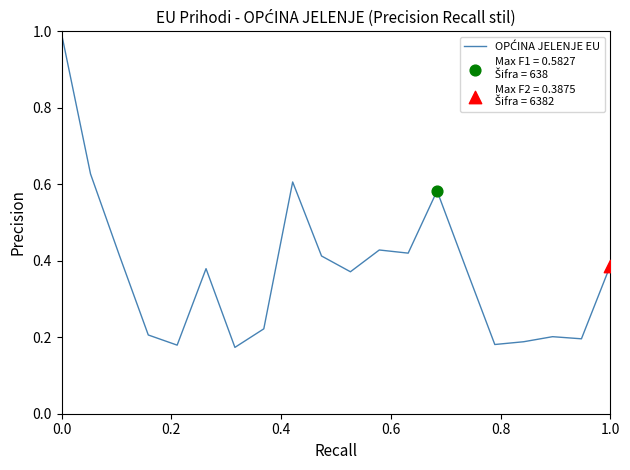

What is the maximum value shown in the chart?

1.0